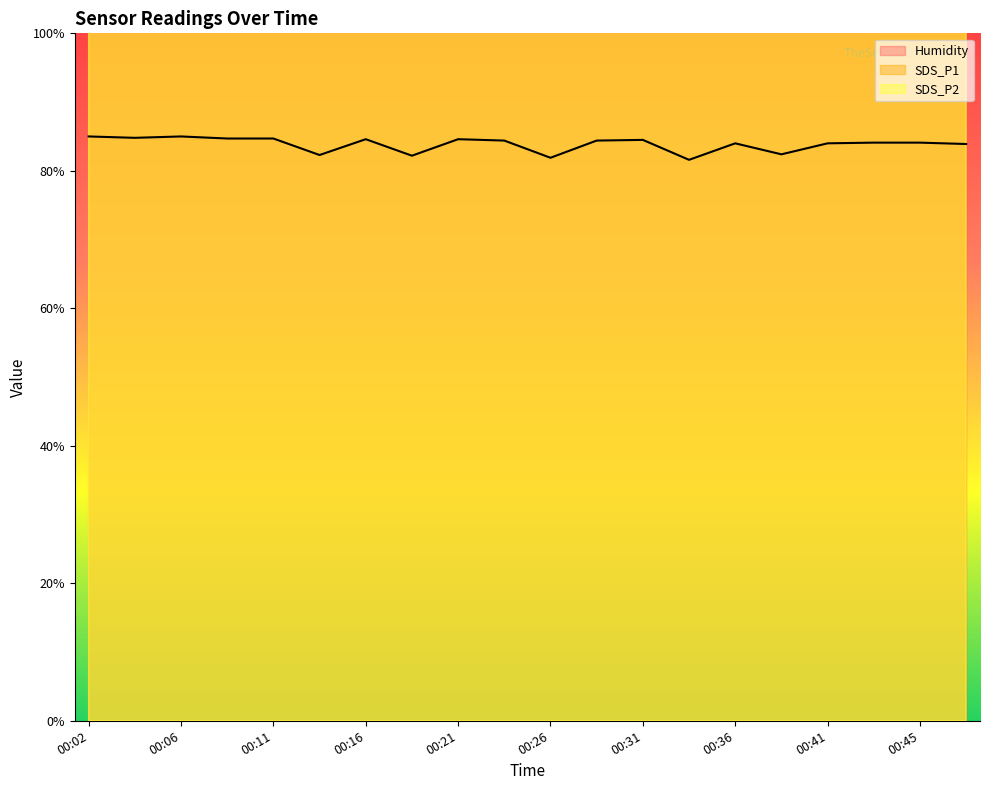

At how many categories does at least one series exceed 253?

2